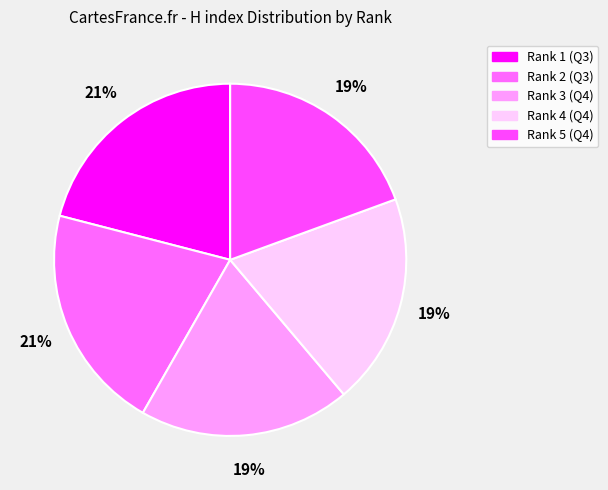

True or false: Rank 2 (Q3) accounts for 12% of the total.

False